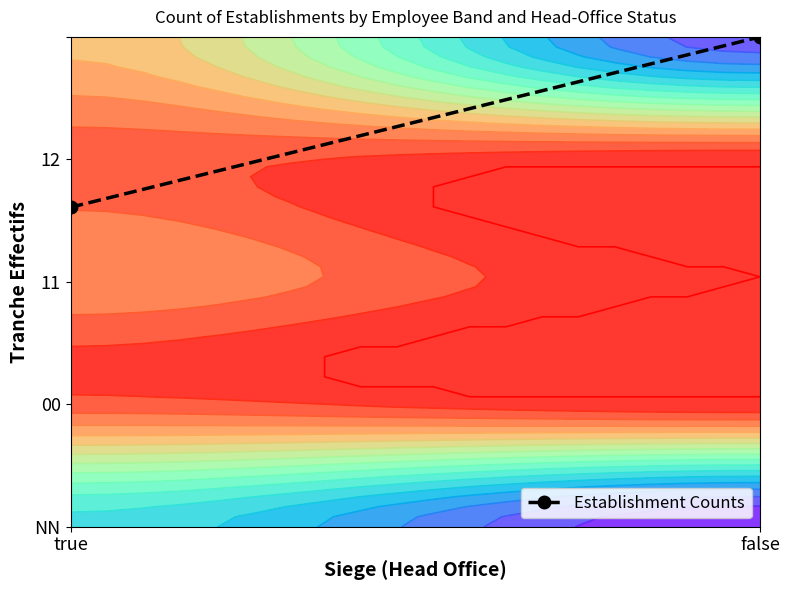

List the labels in order of value, largest first.

false, true